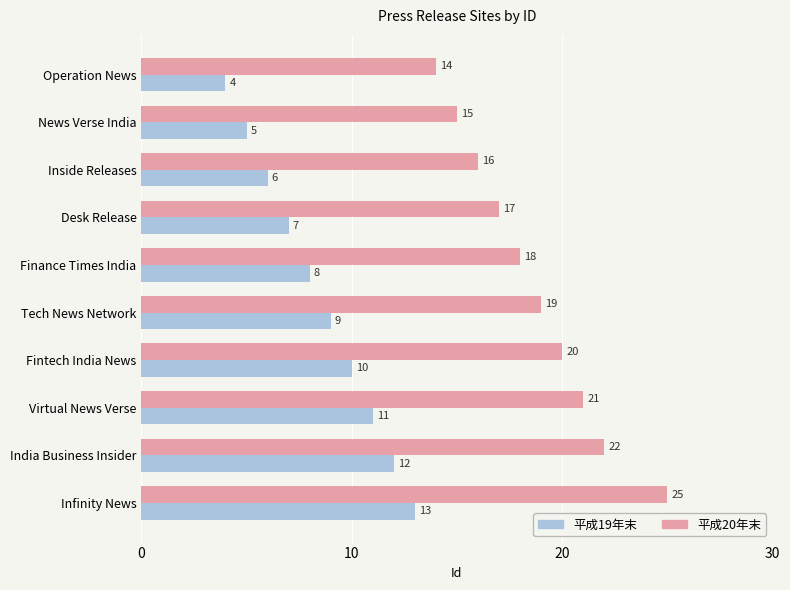

How many data points does each series have?

10